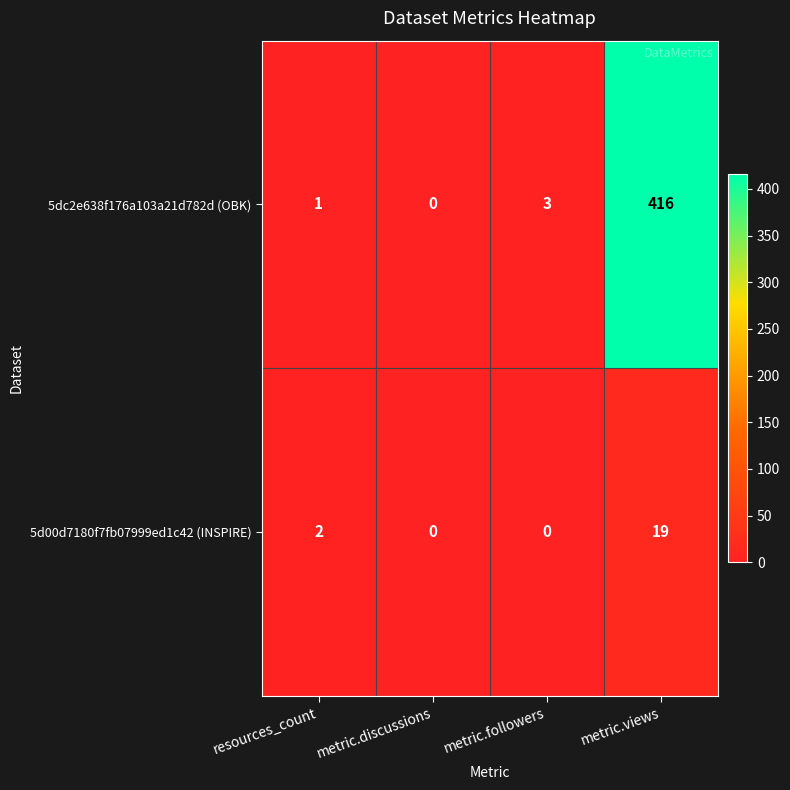

Rank the series by their average value, from highest to lowest.

5dc2e638f176a103a21d782d (OBK), 5d00d7180f7fb07999ed1c42 (INSPIRE)